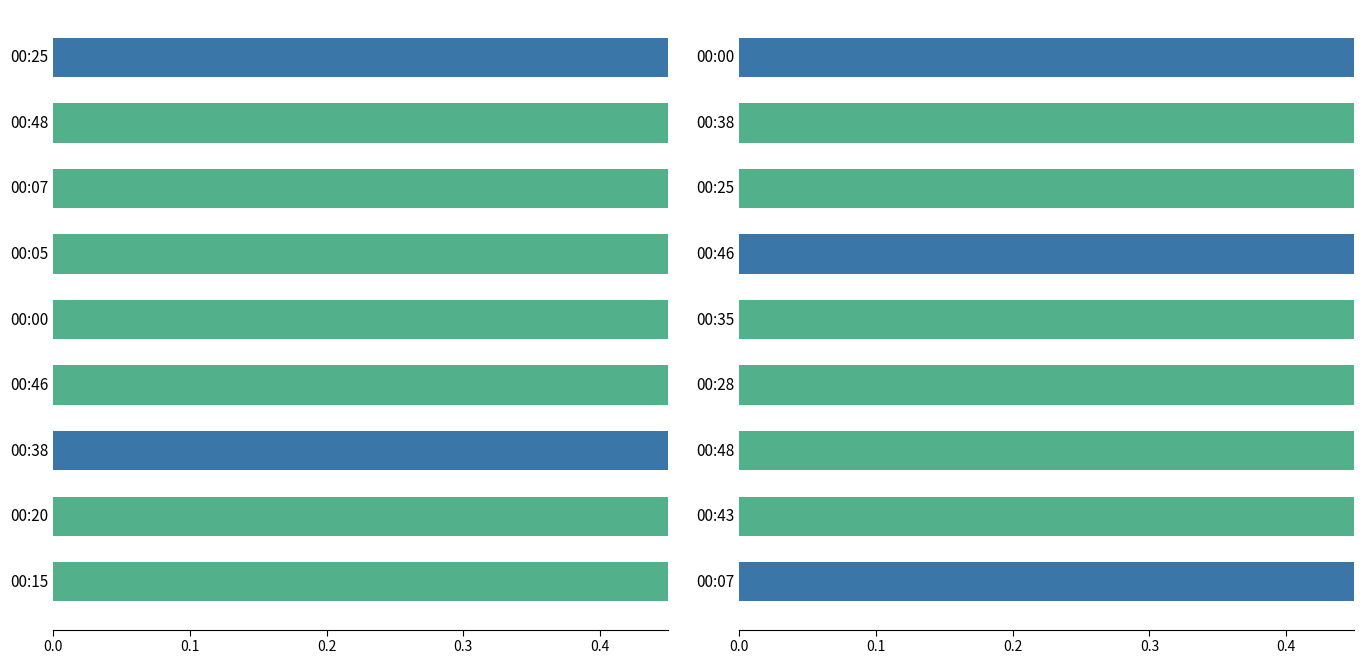

What is the average value?

0.6